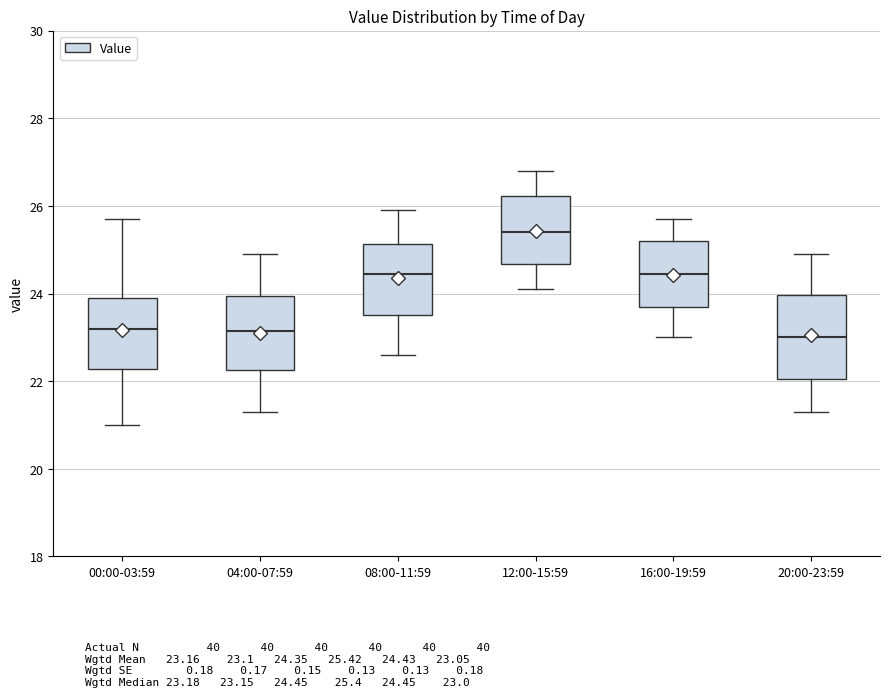

Which box's median line is the highest?

12:00-15:59